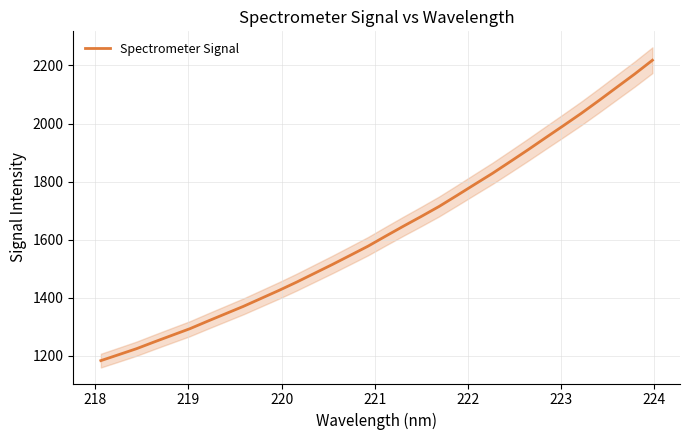

How many lines are shown in the chart?

1